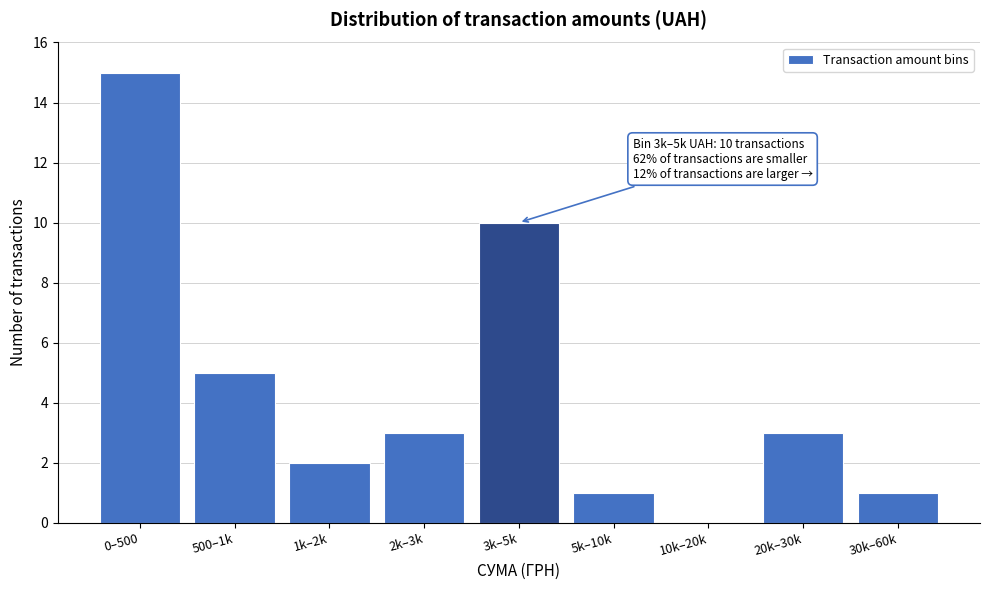

Reading right to left, extract all data points from this chart.

30k–60k=1	20k–30k=3	10k–20k=0	5k–10k=1	3k–5k=10	2k–3k=3	1k–2k=2	500–1k=5	0–500=15